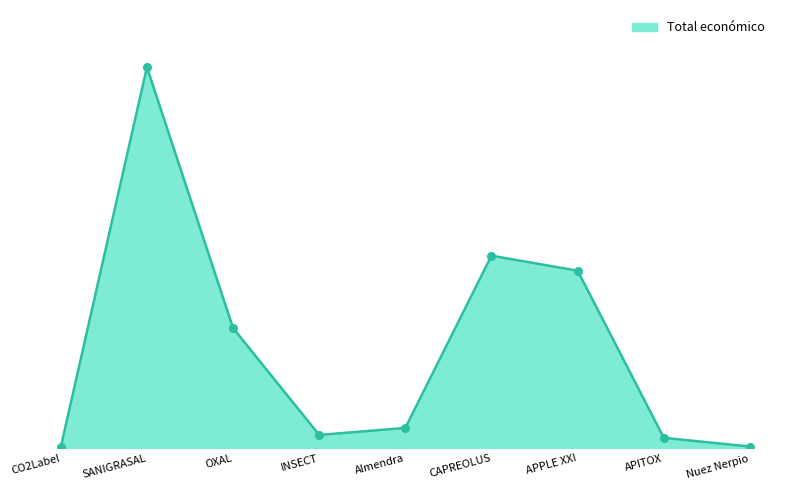

What is the ratio of the value at APPLE XXI to the value at CO2Label?

139.2